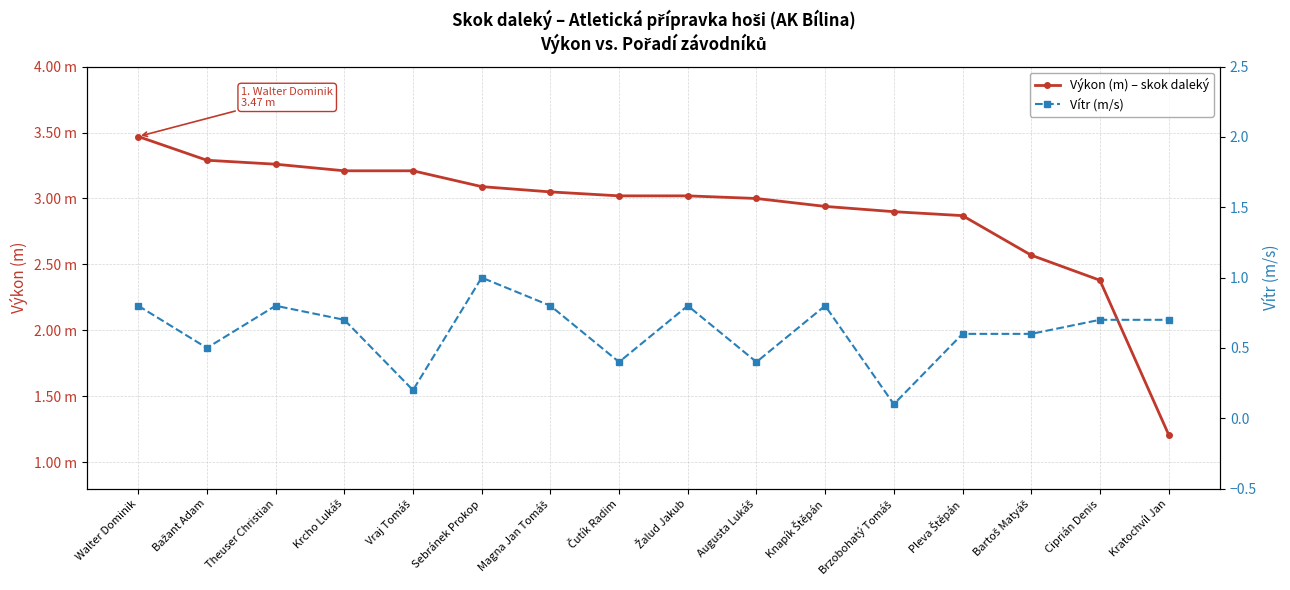

True or false: Výkon (m) – skok daleký has more than 1 points higher than both neighbors.

False